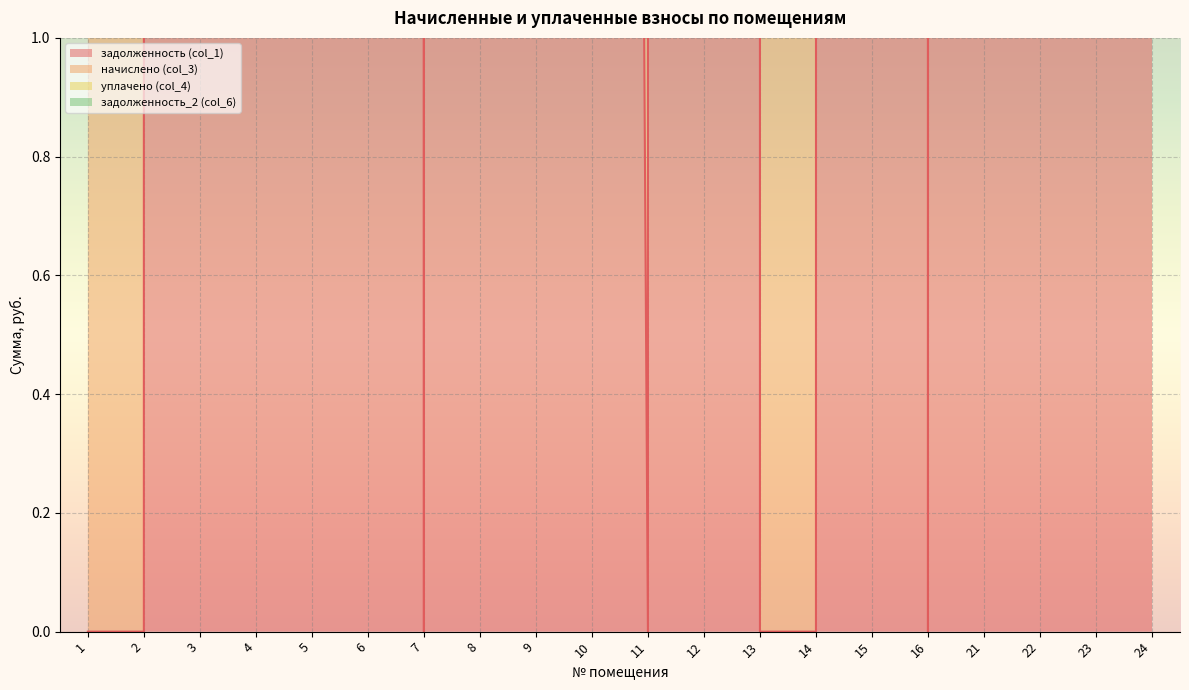

What is the greatest value displayed?

34638.7